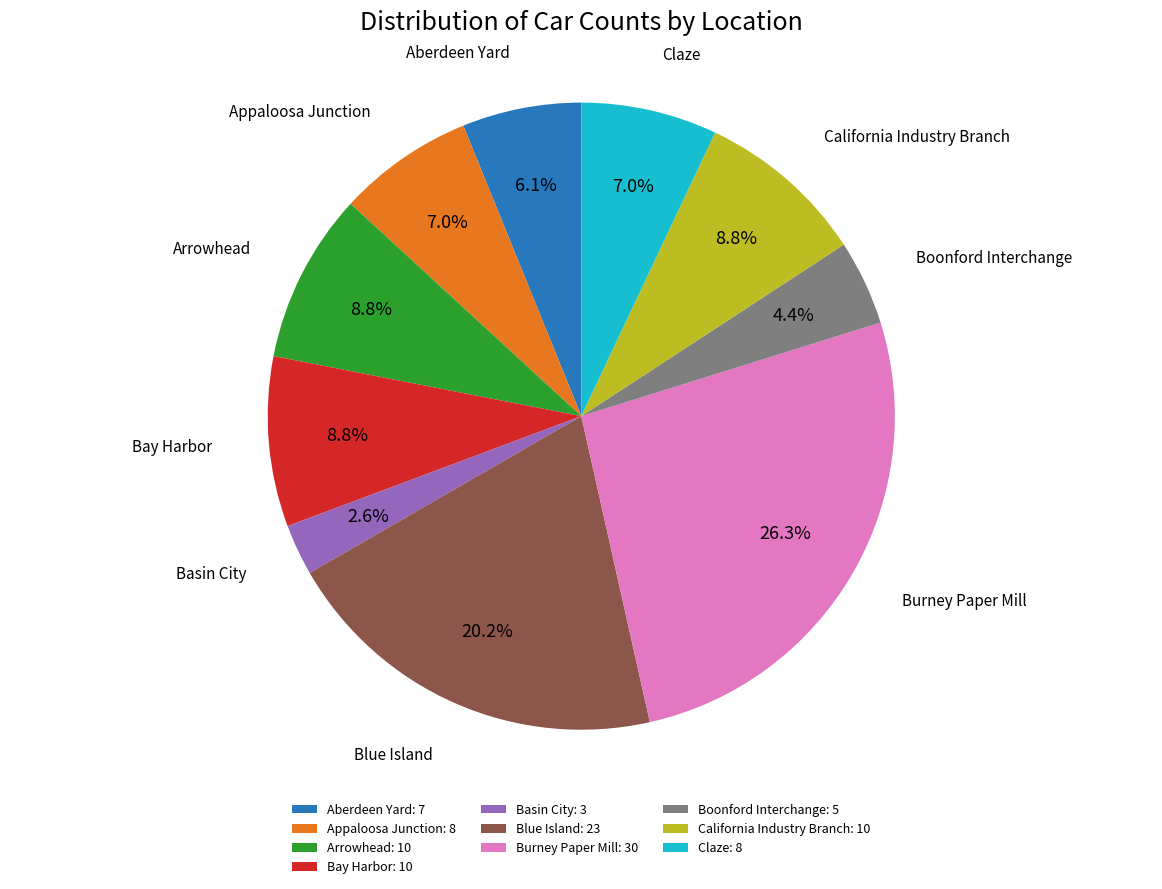

Which slice is the smallest?

Basin City